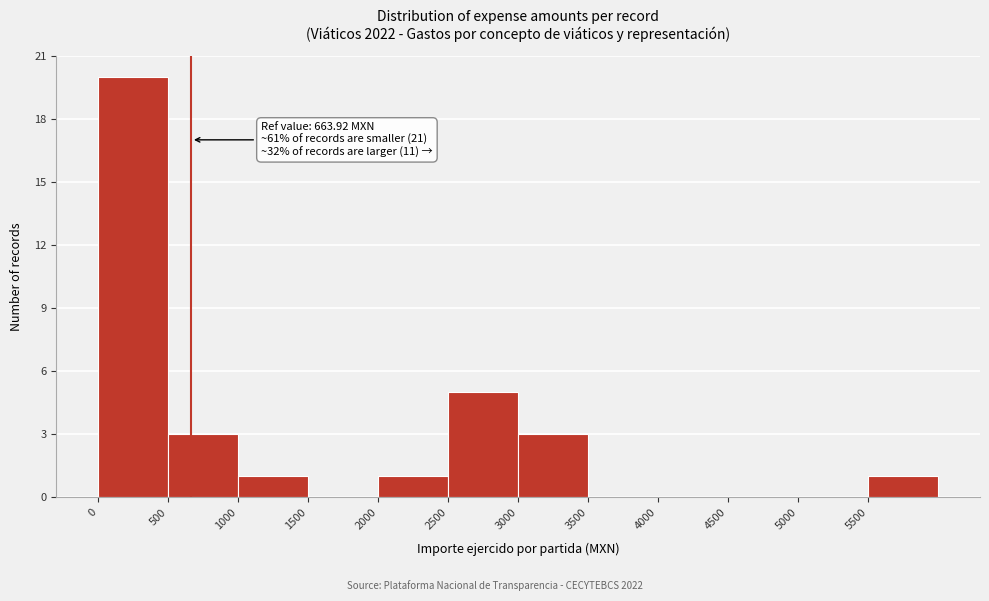

Which range on the x-axis has the tallest bar?

0 to 500